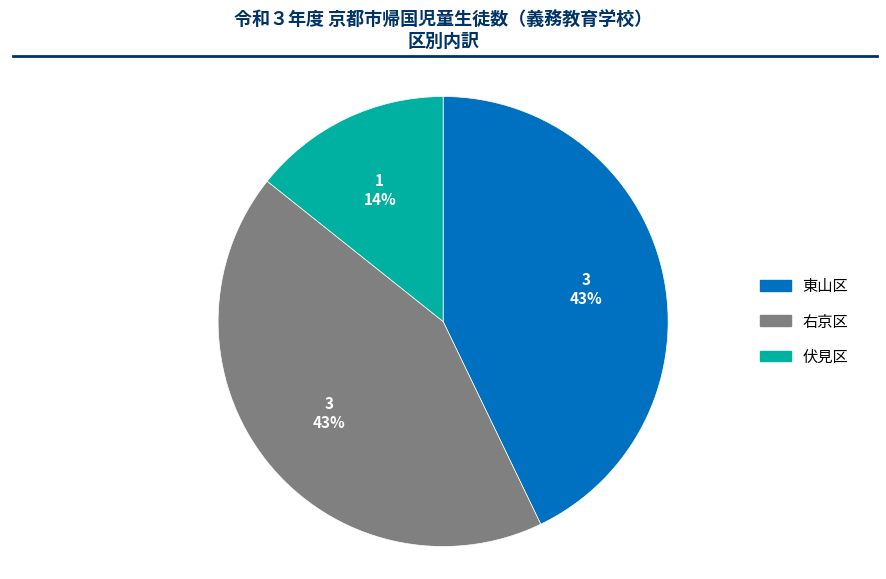

Do 伏見区 and 東山区 together represent more than half of the pie?

Yes